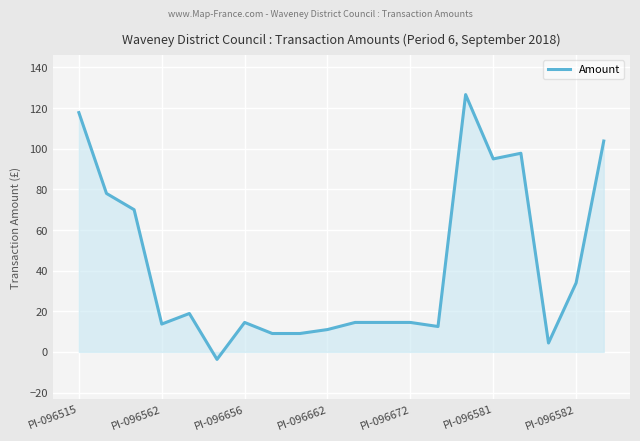

What is the smallest value displayed?

-3.7